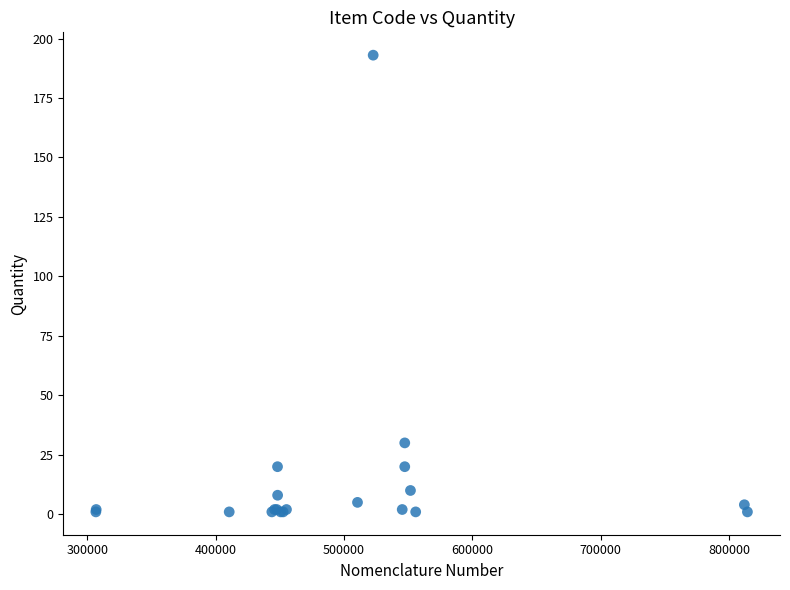

What Y value in the scatter plot is closest to 97?

30